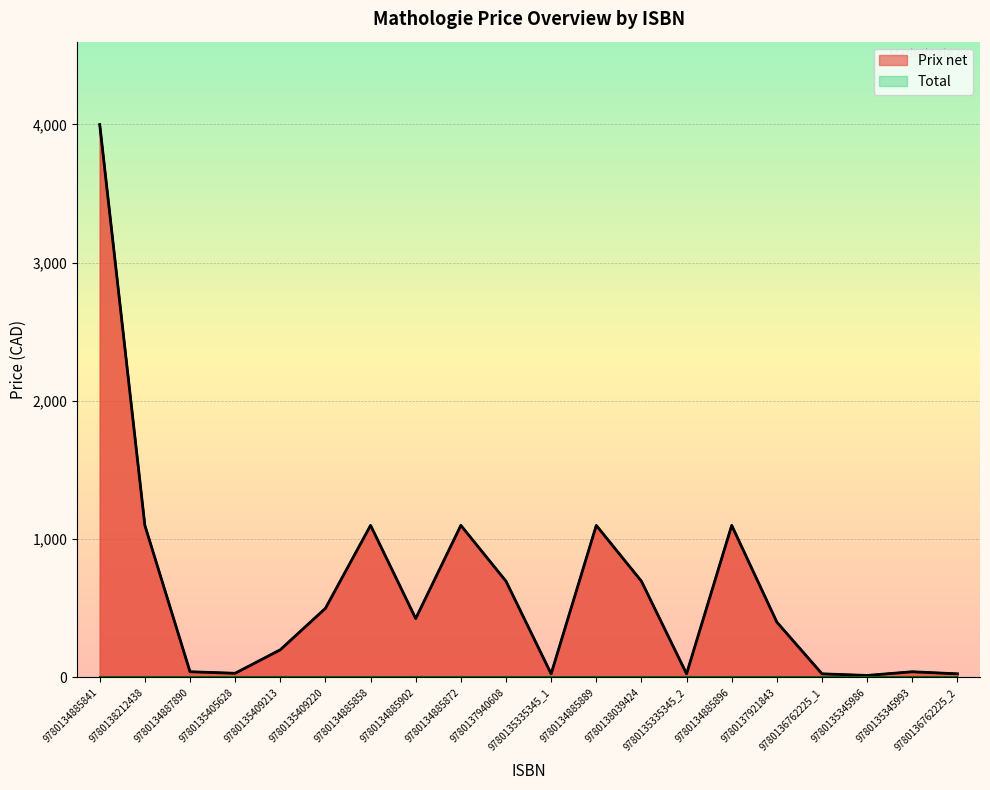

Where does the data first go above 425?

9780134885841